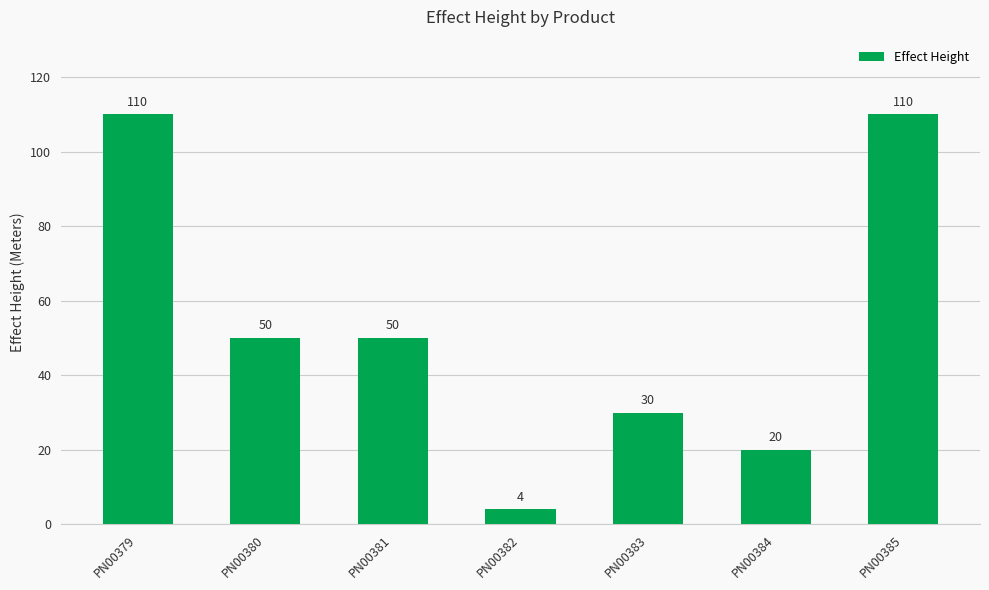

What is the maximum value shown in the chart?

110